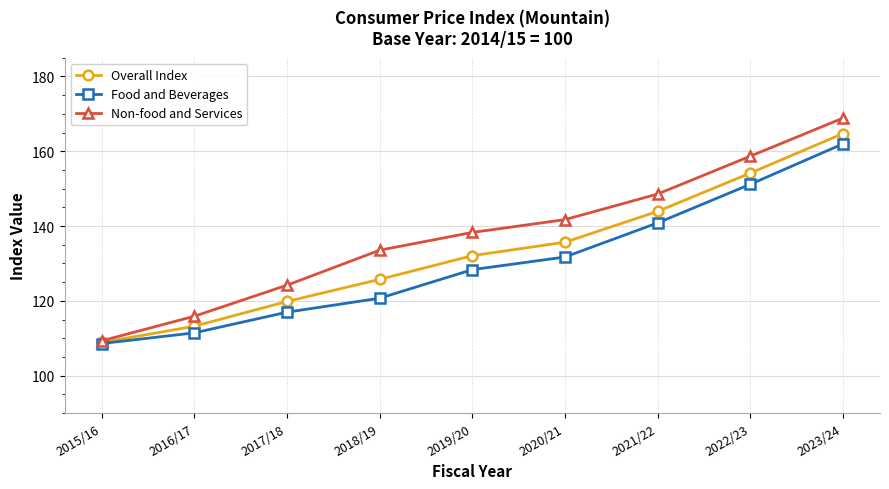

At how many categories does at least one series exceed 137?

5